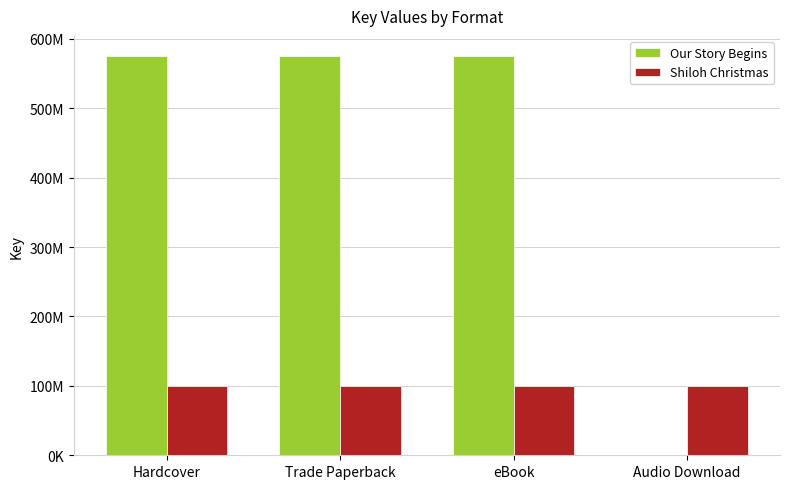

What are all the series names shown in the legend?

Our Story Begins, Shiloh Christmas